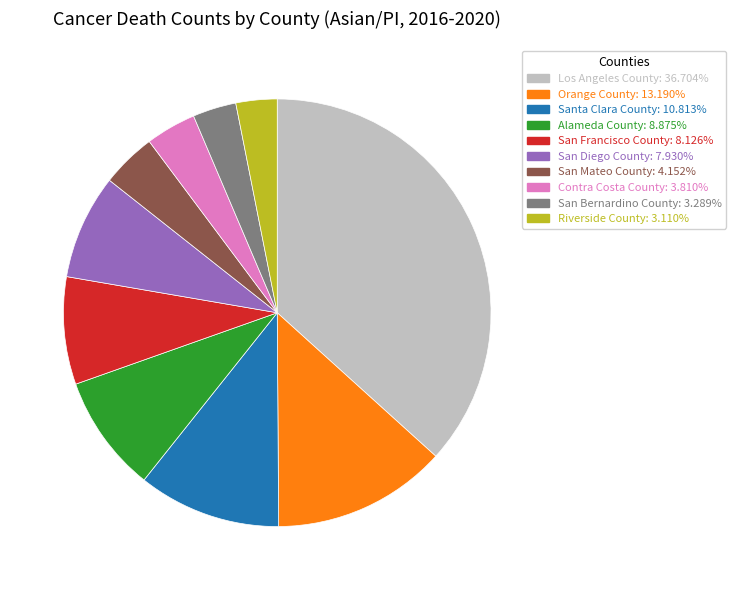

Is there any slice that represents more than half of the pie?

No